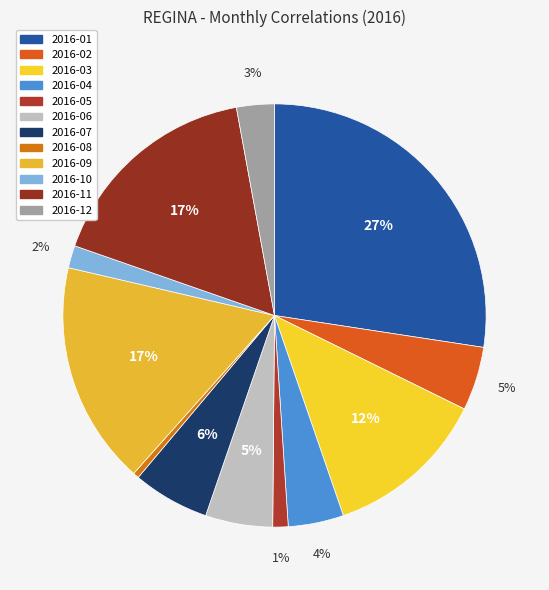

Is there any slice that represents more than half of the pie?

No